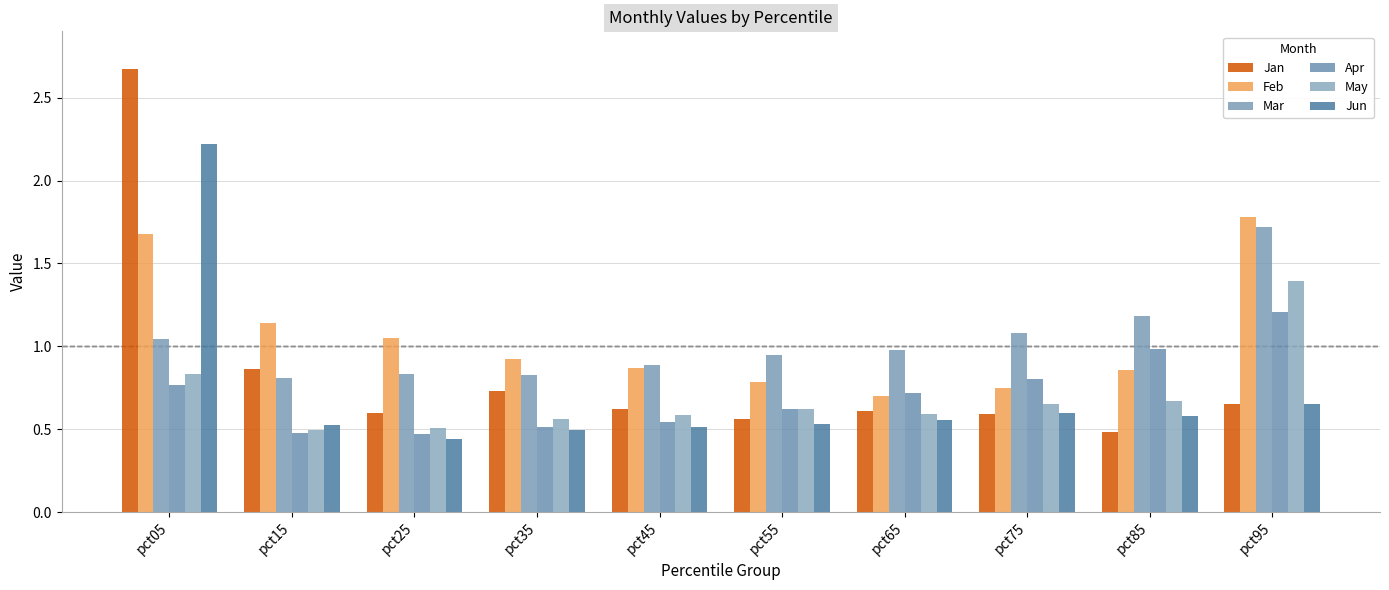

What is the lowest value of the Feb series?

0.7